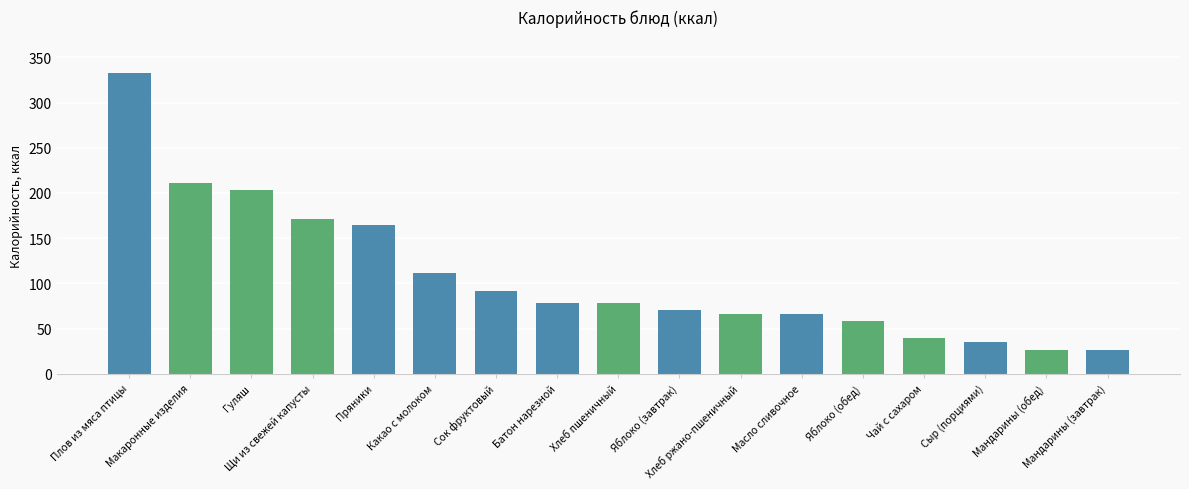

What is the label of the 11th bar from the left?

Хлеб ржано-пшеничный